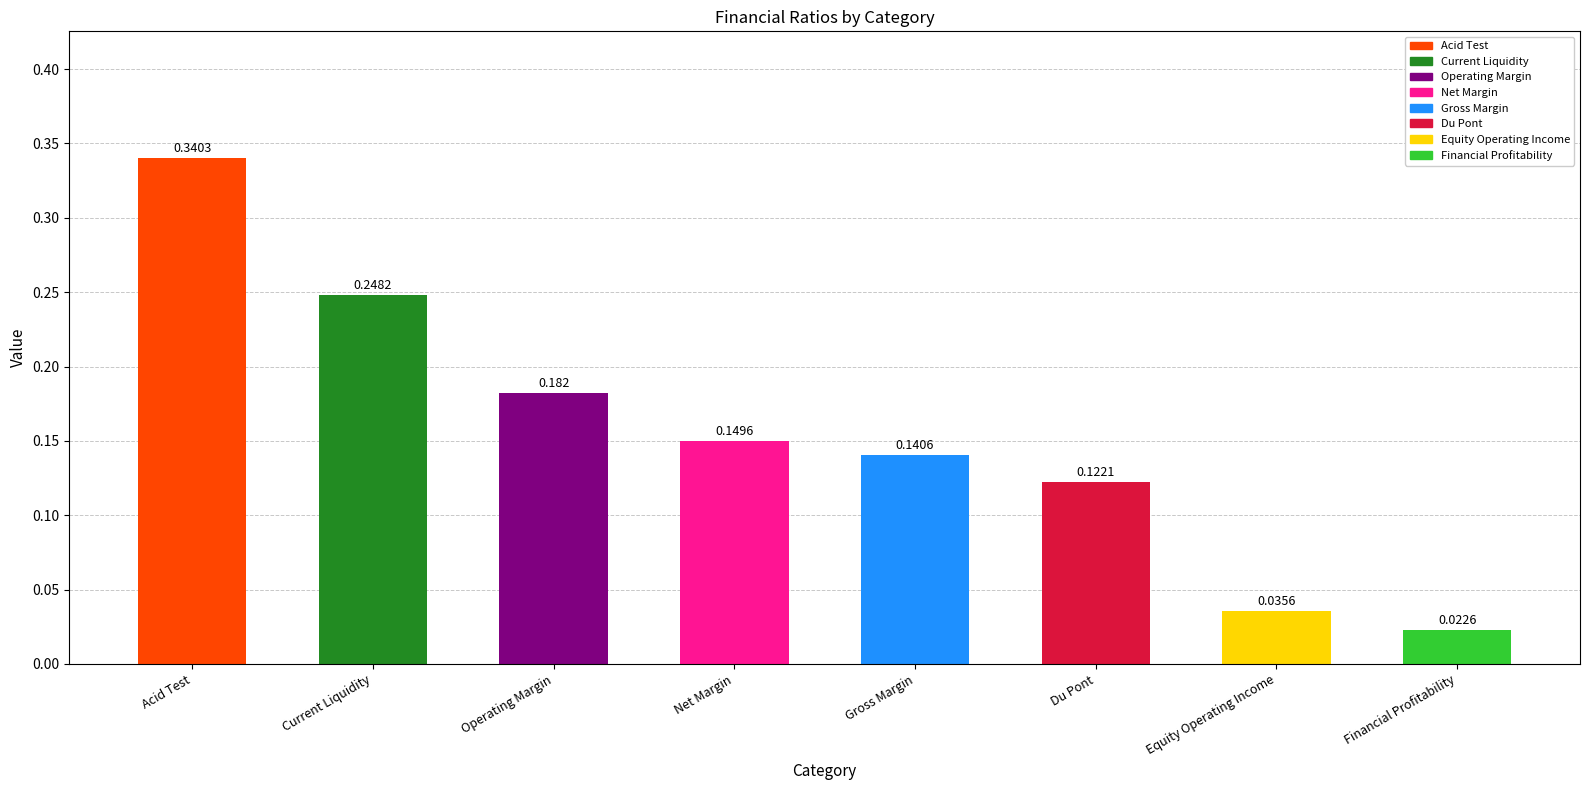

List the labels in order of value, smallest first.

Financial Profitability, Equity Operating Income, Du Pont, Gross Margin, Net Margin, Operating Margin, Current Liquidity, Acid Test